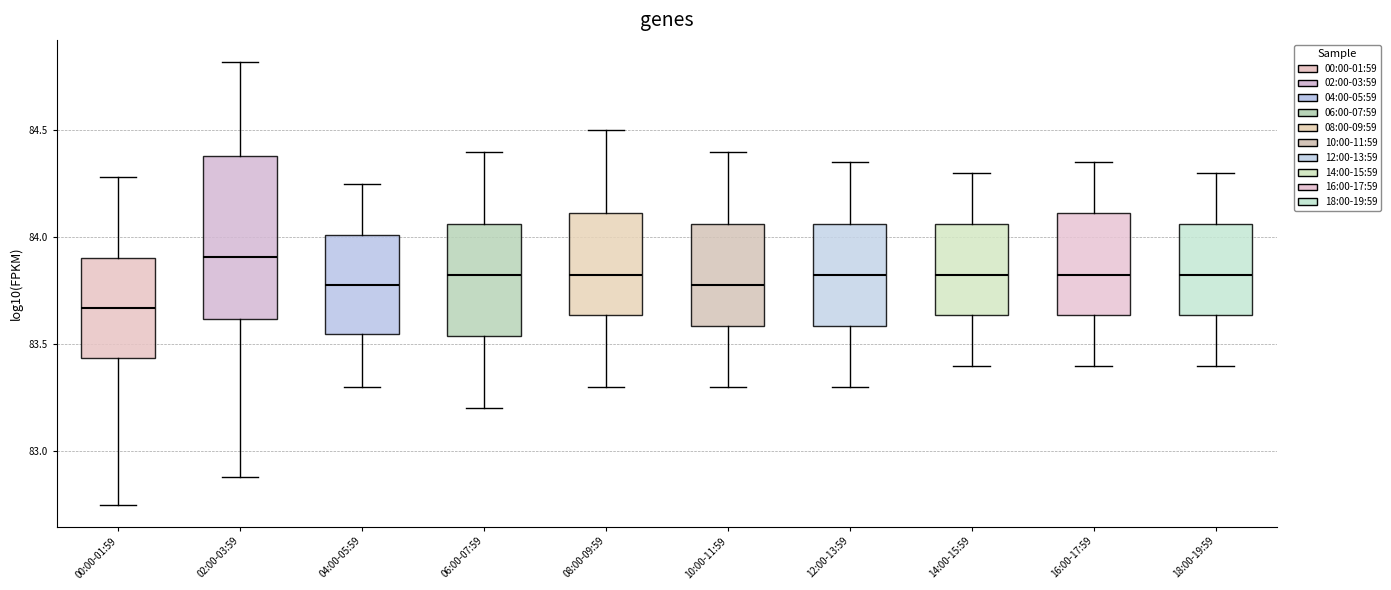

Reading left to right, transcribe this box plot: for each box, give where its median line is, the range the box spans, and where its two whiskers end, as read against the y-axis. The values are not printed on the chart, so give them approximately, as read against the axis.

00:00-01:59: median 83.65, box 83.45 to 83.90, whiskers 82.75 to 84.30
02:00-03:59: median 83.90, box 83.60 to 84.40, whiskers 82.90 to 84.80
04:00-05:59: median 83.80, box 83.55 to 84.00, whiskers 83.30 to 84.25
06:00-07:59: median 83.85, box 83.55 to 84.05, whiskers 83.20 to 84.40
08:00-09:59: median 83.85, box 83.65 to 84.10, whiskers 83.30 to 84.50
10:00-11:59: median 83.80, box 83.60 to 84.05, whiskers 83.30 to 84.40
12:00-13:59: median 83.85, box 83.60 to 84.05, whiskers 83.30 to 84.35
14:00-15:59: median 83.85, box 83.65 to 84.05, whiskers 83.40 to 84.30
16:00-17:59: median 83.85, box 83.65 to 84.10, whiskers 83.40 to 84.35
18:00-19:59: median 83.85, box 83.65 to 84.05, whiskers 83.40 to 84.30